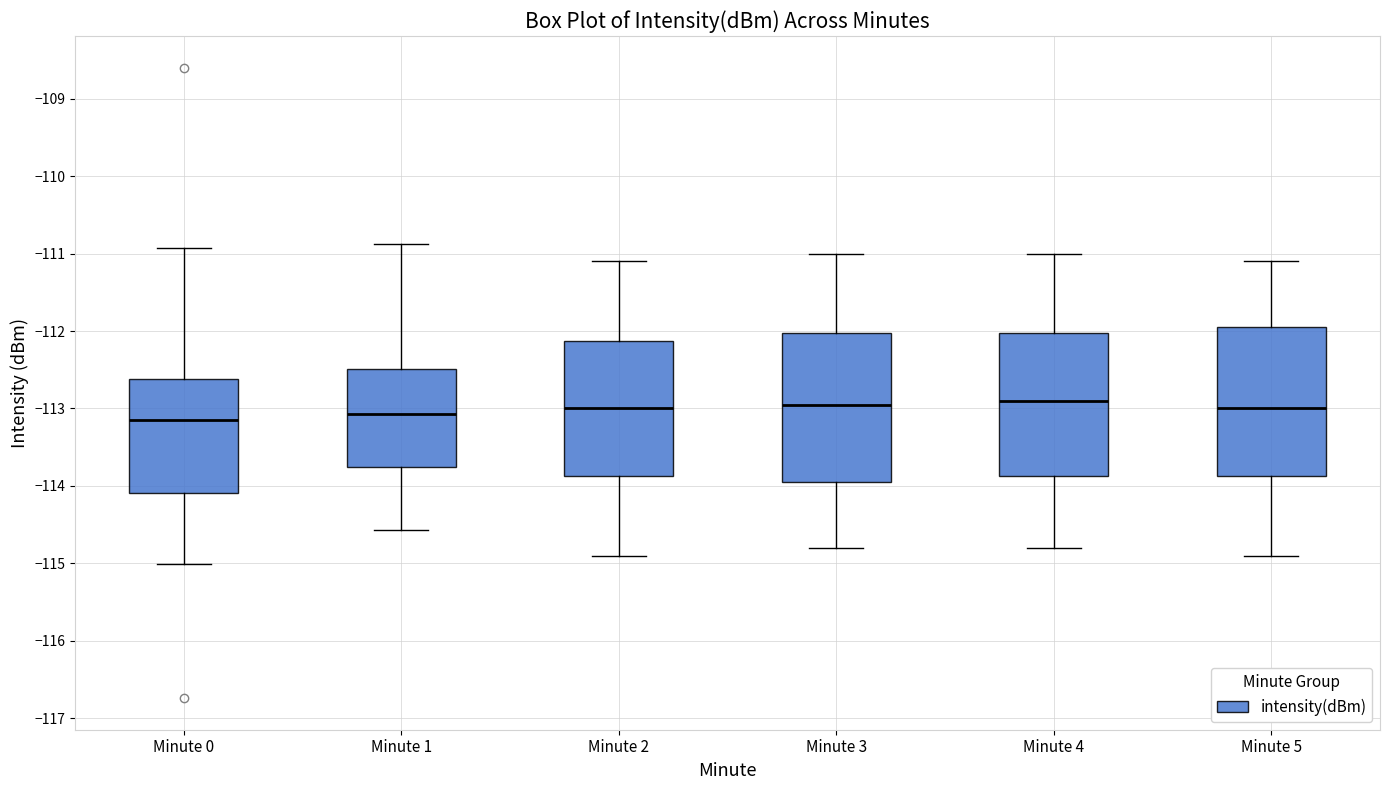

Reading left to right, transcribe this box plot: for each box, give where its median line is, the range the box spans, and where its two whiskers end, as read against the y-axis. The values are not printed on the chart, so give them approximately, as read against the axis.

Minute 0: median -113.2, box -114.1 to -112.6, whiskers -115.0 to -110.9
Minute 1: median -113.1, box -113.8 to -112.5, whiskers -114.6 to -110.9
Minute 2: median -113.0, box -113.9 to -112.1, whiskers -114.9 to -111.1
Minute 3: median -112.9, box -113.9 to -112.0, whiskers -114.8 to -111.0
Minute 4: median -112.9, box -113.9 to -112.0, whiskers -114.8 to -111.0
Minute 5: median -113.0, box -113.9 to -111.9, whiskers -114.9 to -111.1